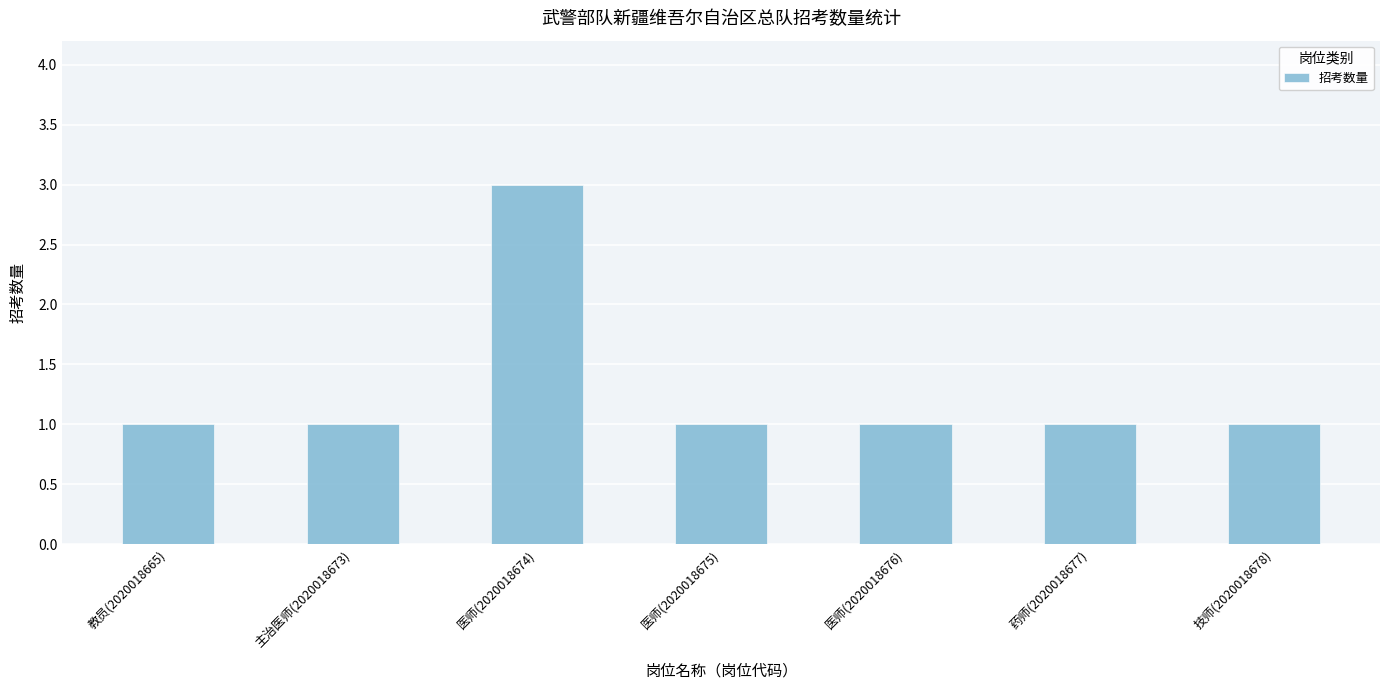

Is it true that the value at 教员(2020018665) is 0?

False